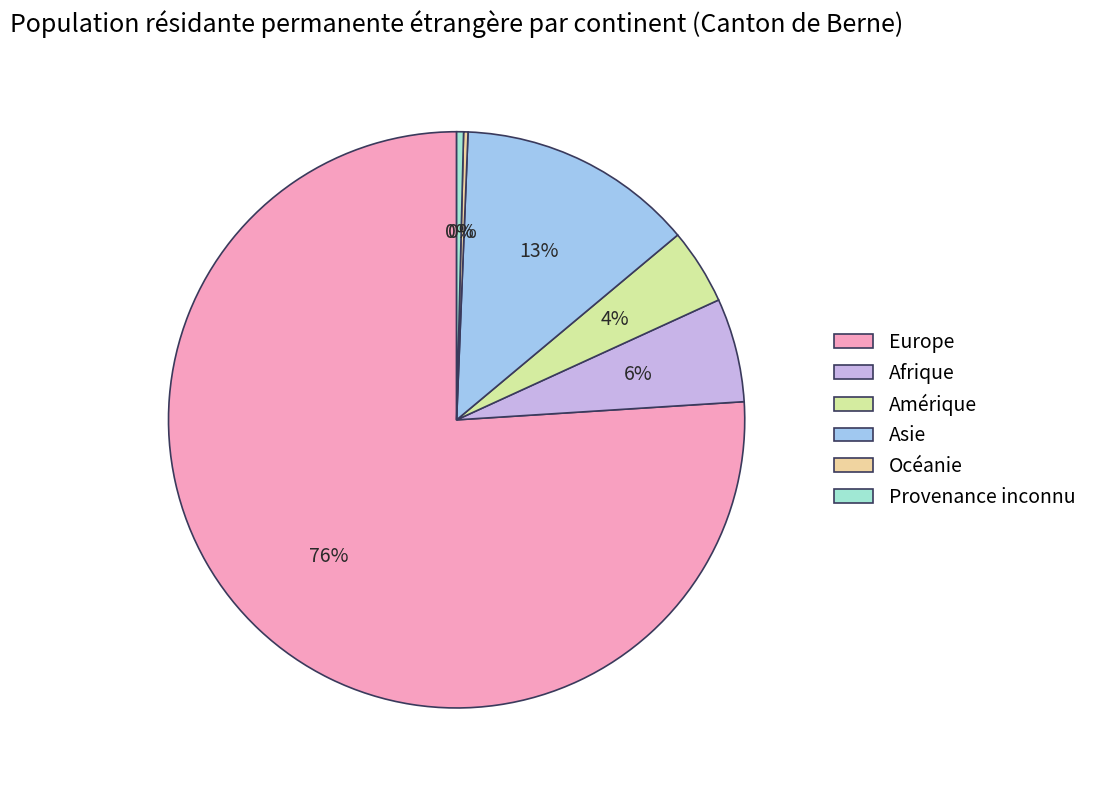

Rank the categories by value from lowest to highest.

Océanie, Provenance inconnu, Amérique, Afrique, Asie, Europe